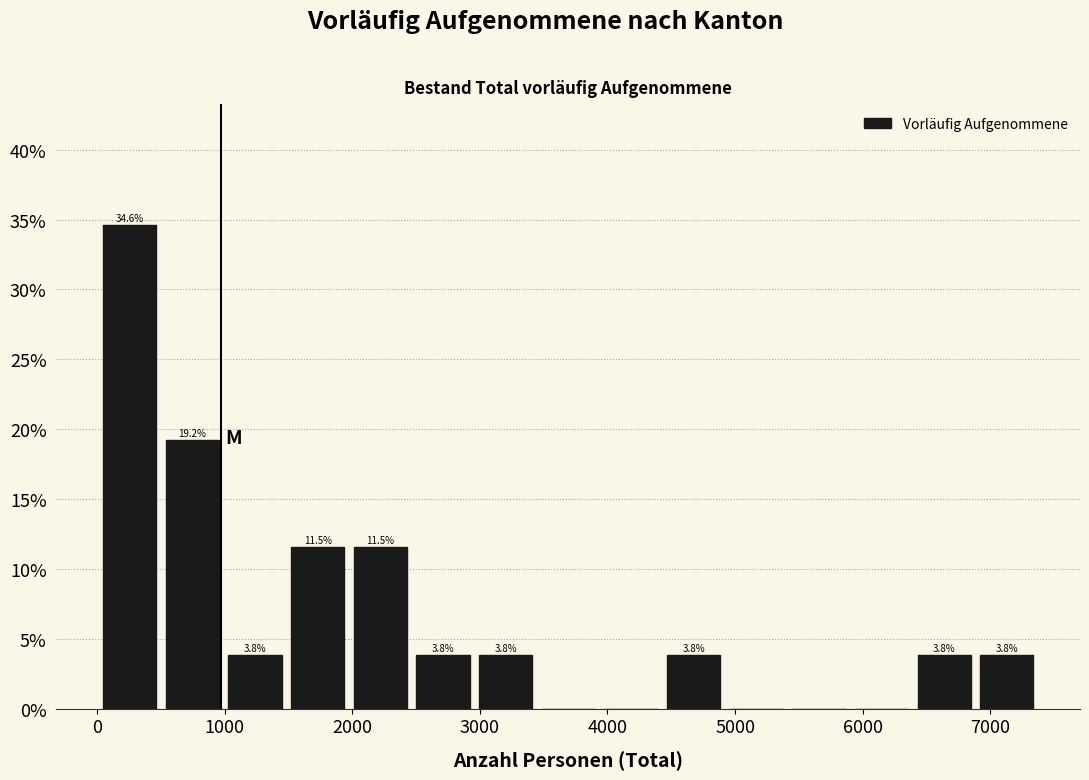

Over which range of the x-axis is the bar tallest?

0 to 500